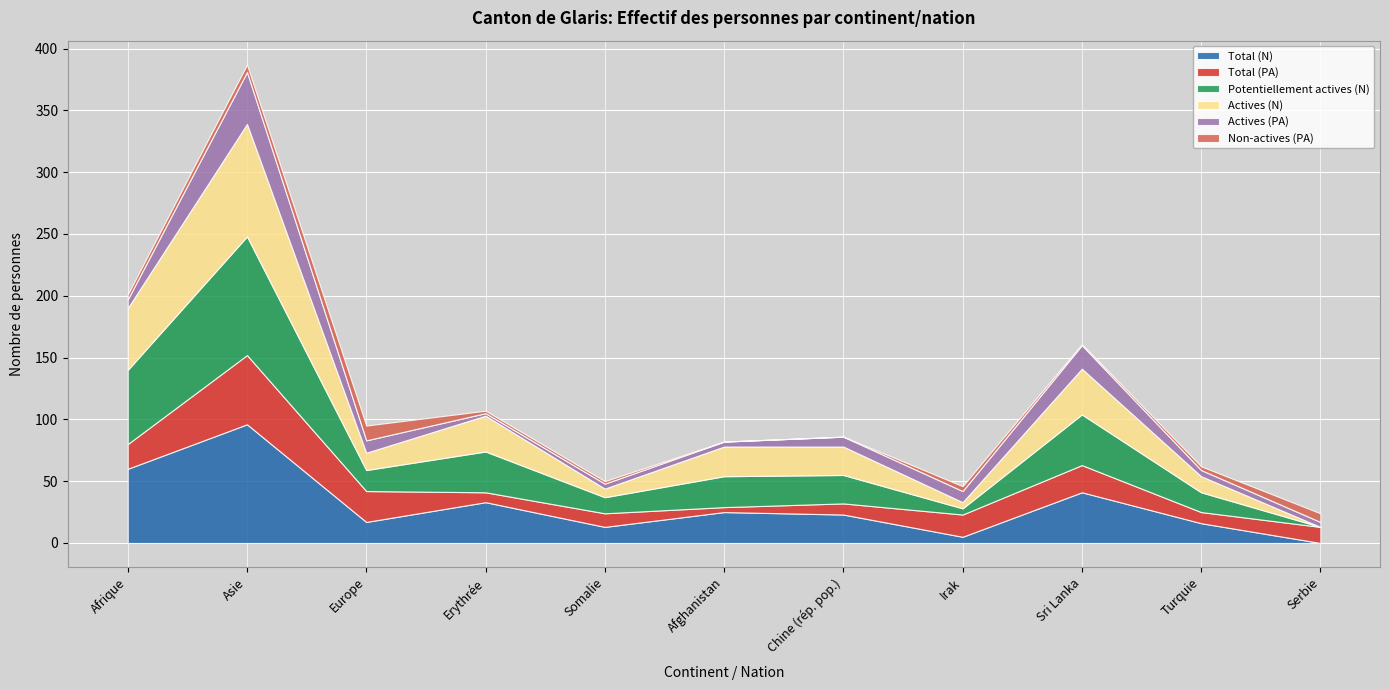

True or false: Total (PA) and Actives (N) cross at least once.

True